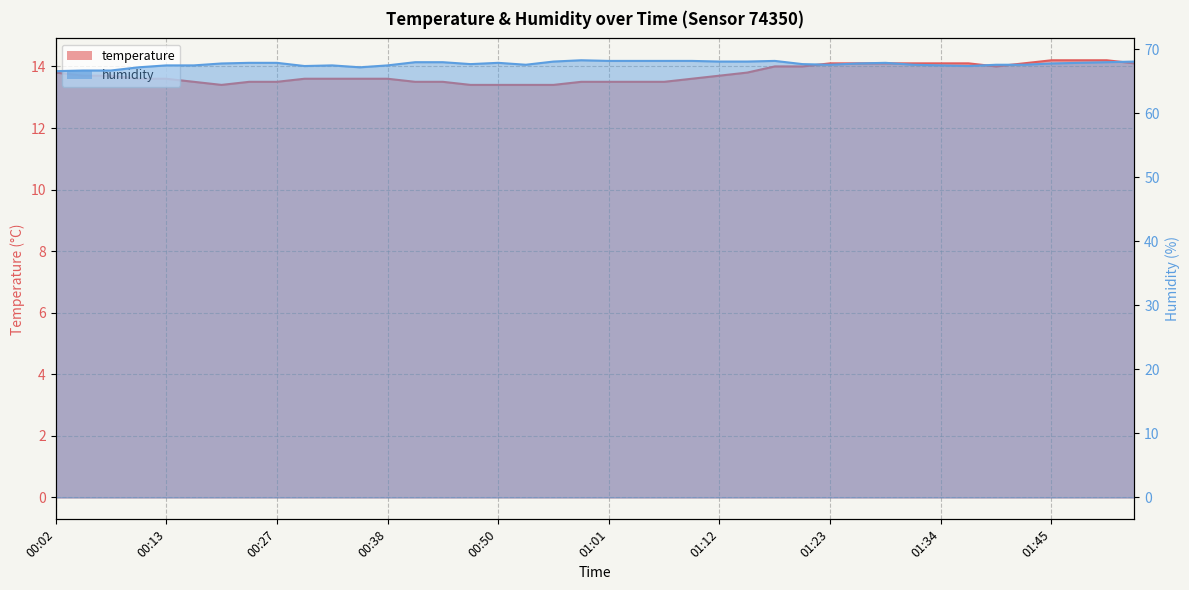

Reading left to right, extract all data points from this chart.

temperature: 13.8	13.7	13.7	13.6	13.6	13.5	13.4	13.5	13.5	13.6	13.6	13.6	13.6	13.5	13.5	13.4	13.4	13.4	13.4	13.5	13.5	13.5	13.5	13.6	13.7	13.8	14.0	14.0	14.1	14.1	14.1	14.1	14.1	14.1	14.0	14.1	14.2	14.2	14.2	14.1
humidity: 66.6	66.7	66.7	67.2	67.5	67.5	67.8	67.9	67.9	67.4	67.5	67.2	67.5	68.0	68.0	67.7	67.9	67.6	68.1	68.3	68.2	68.2	68.2	68.2	68.1	68.1	68.2	67.7	67.6	67.8	67.9	67.6	67.5	67.4	67.6	67.6	67.8	67.9	68.0	68.1